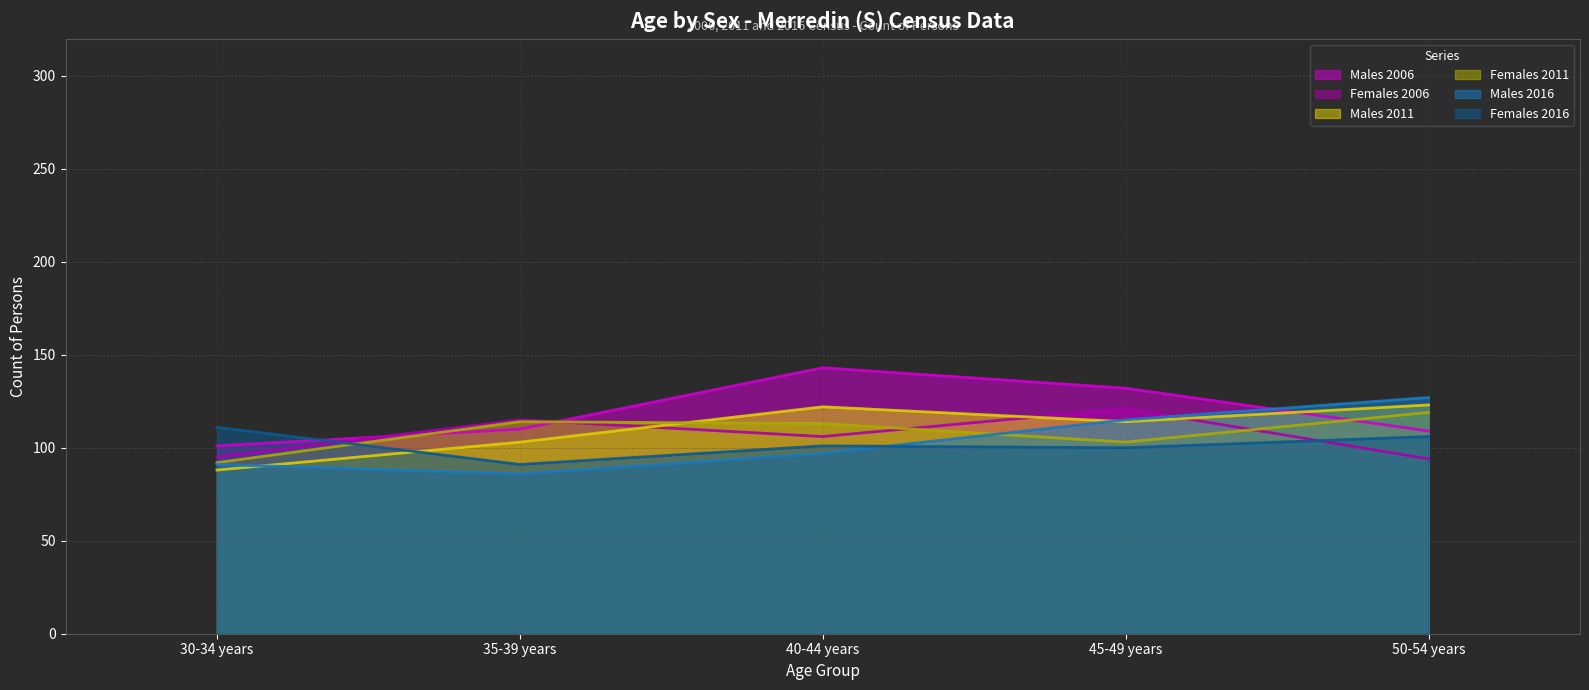

Reading right to left, list all the values displayed in this chart.

Males 2006: 50-54 years=109	45-49 years=132	40-44 years=143	35-39 years=110	30-34 years=101
Females 2006: 50-54 years=94	45-49 years=121	40-44 years=106	35-39 years=115	30-34 years=95
Males 2011: 50-54 years=123	45-49 years=114	40-44 years=122	35-39 years=103	30-34 years=88
Females 2011: 50-54 years=119	45-49 years=103	40-44 years=113	35-39 years=114	30-34 years=92
Males 2016: 50-54 years=127	45-49 years=115	40-44 years=97	35-39 years=86	30-34 years=91
Females 2016: 50-54 years=106	45-49 years=100	40-44 years=101	35-39 years=91	30-34 years=111